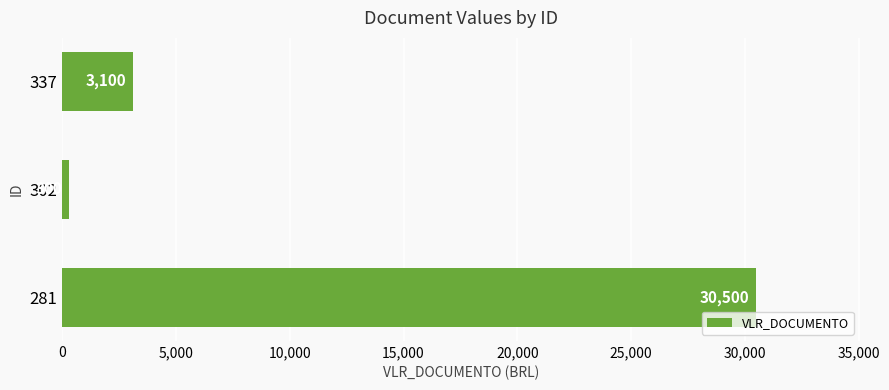

List the labels in order of value, largest first.

281, 337, 302